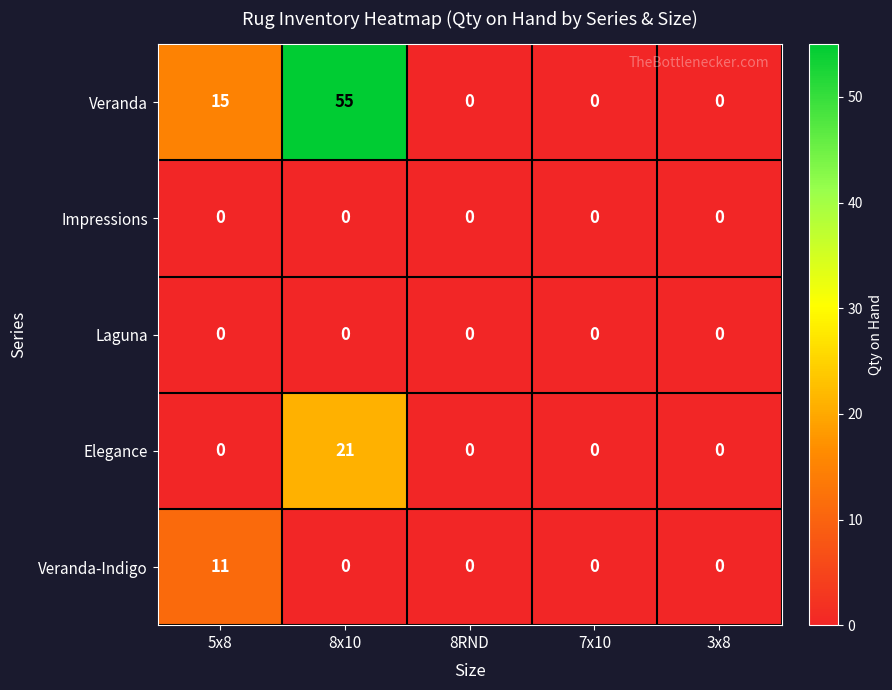

Which series has the largest total across all categories?

Veranda